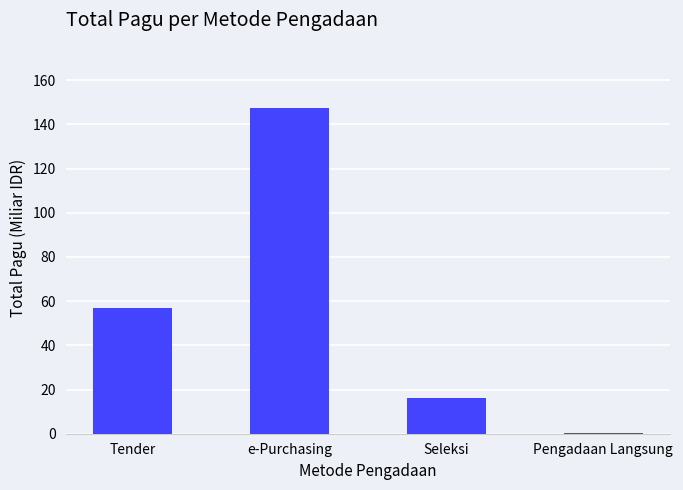

The value at e-Purchasing is 147.5. True or false?

True